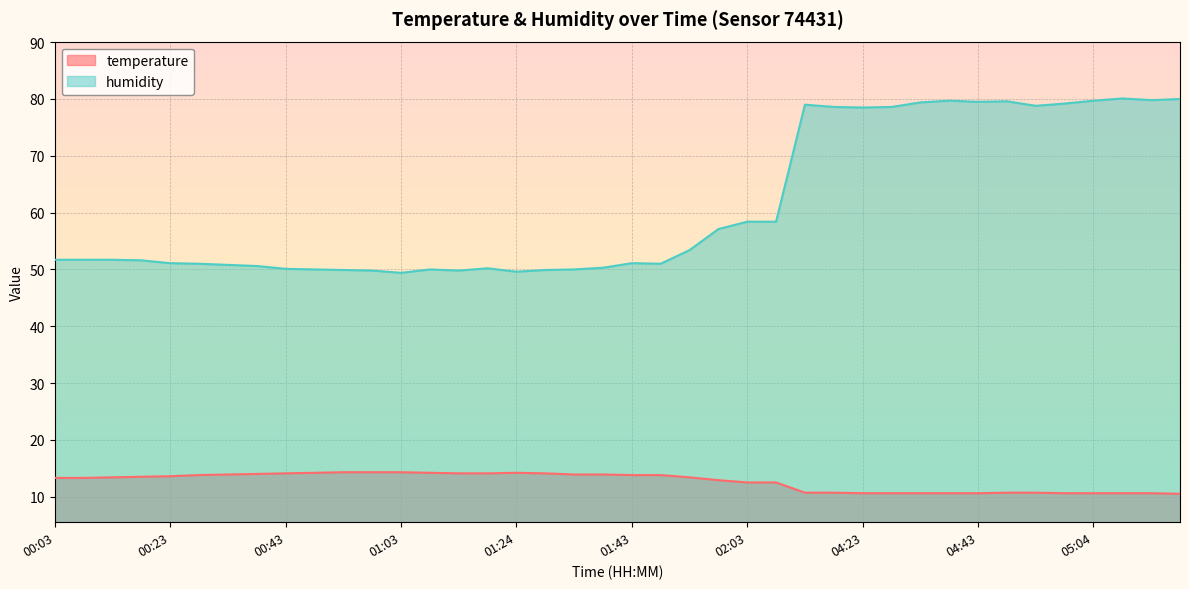

What is the sum of the temperature values at 01:24 and 01:18?

28.3